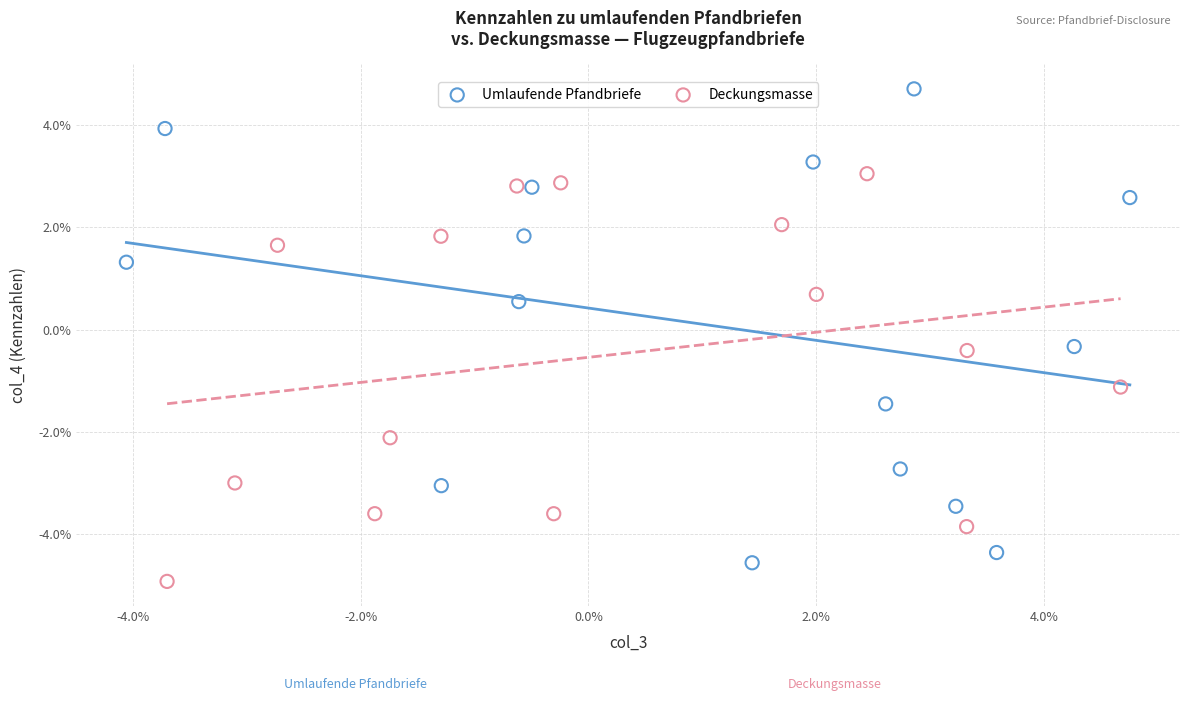

What are all the series names shown in the legend?

Umlaufende Pfandbriefe, Deckungsmasse